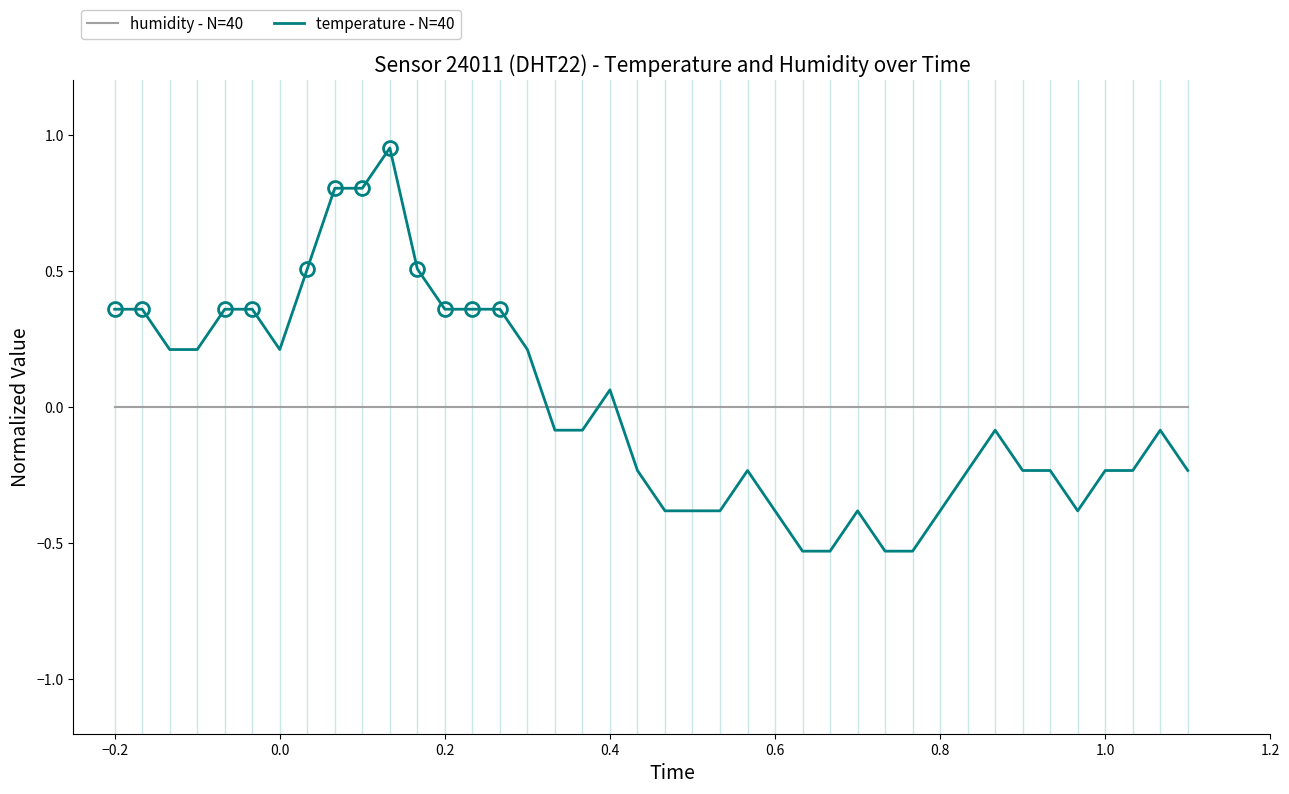

Which series has the largest range (max minus min)?

temperature - N=40